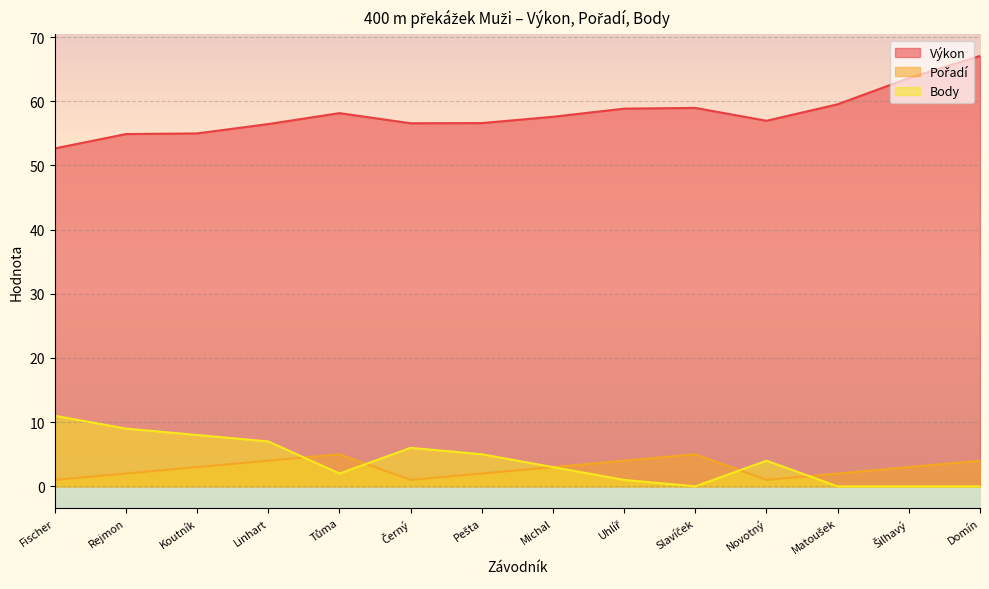

Where is Výkon nearest to the value 59?

Slavíček